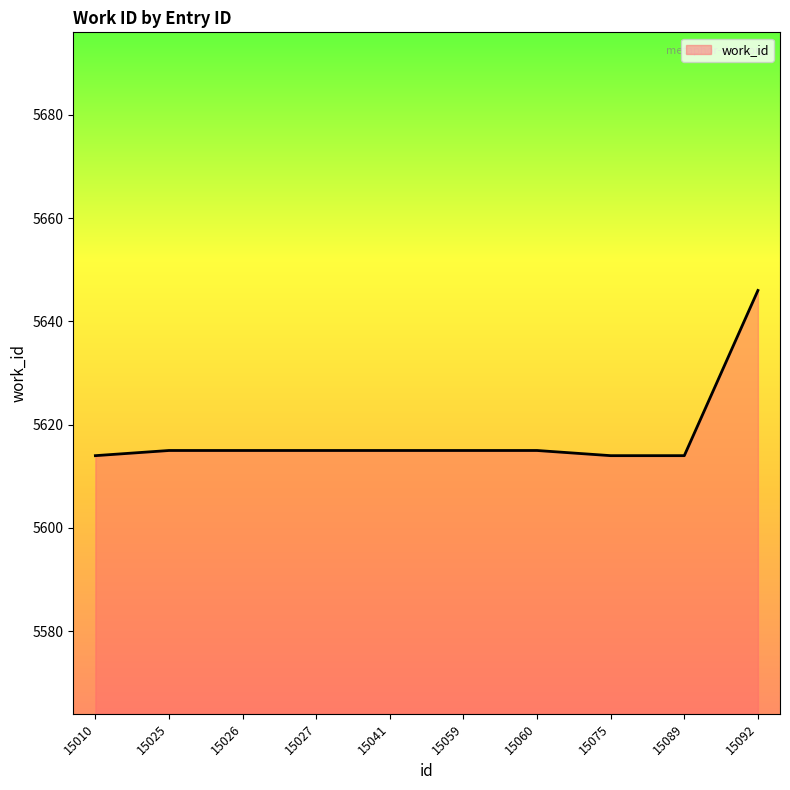

Reading right to left, transcribe all the data shown in this chart.

15092=5646	15089=5614	15075=5614	15060=5615	15059=5615	15041=5615	15027=5615	15026=5615	15025=5615	15010=5614